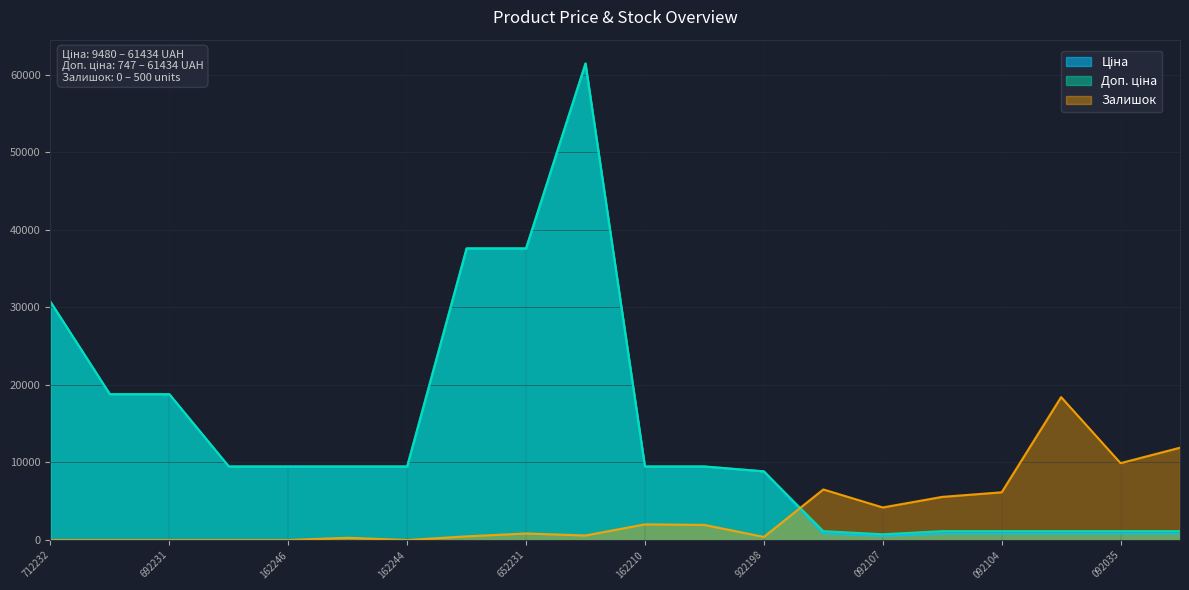

At 276092103, list the series in order from smallest to largest.

Ціна, Доп. ціна, Залишок